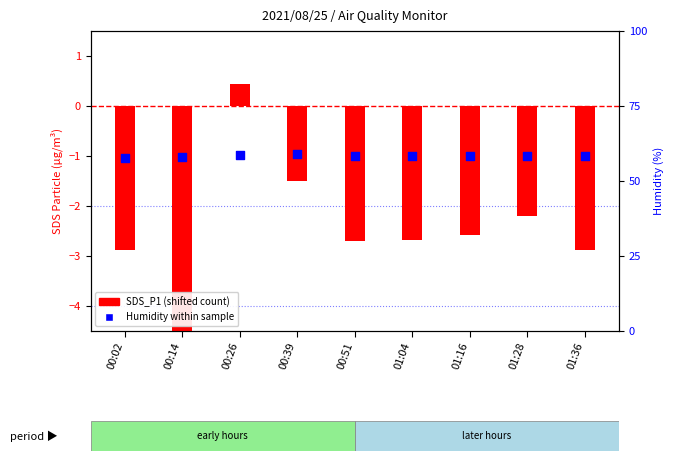

Is the value of SDS_P1 (shifted) at 00:02 greater than the value of Humidity (%) at 00:14?

No